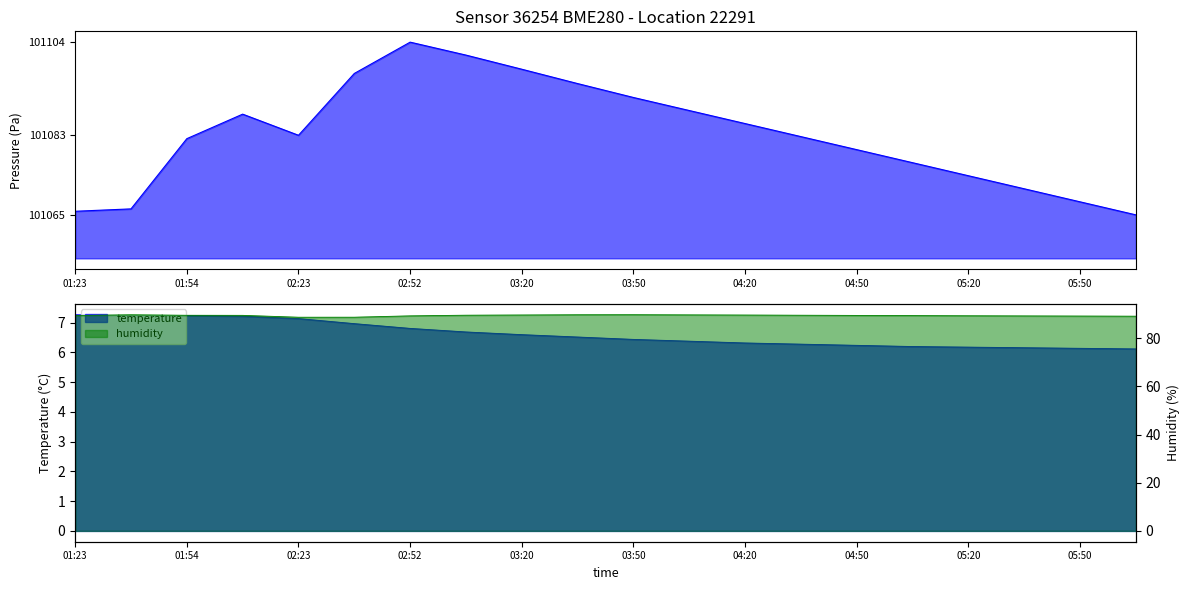

True or false: the data shows 161779.9 at 19.

False